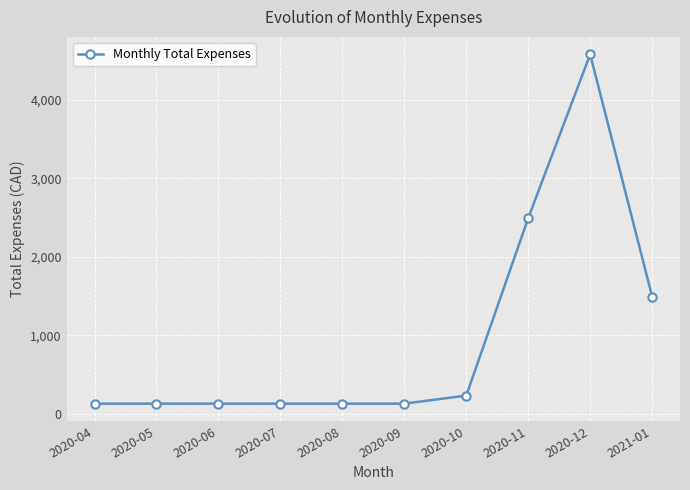

At which label is the value closest to 2353?

2020-11